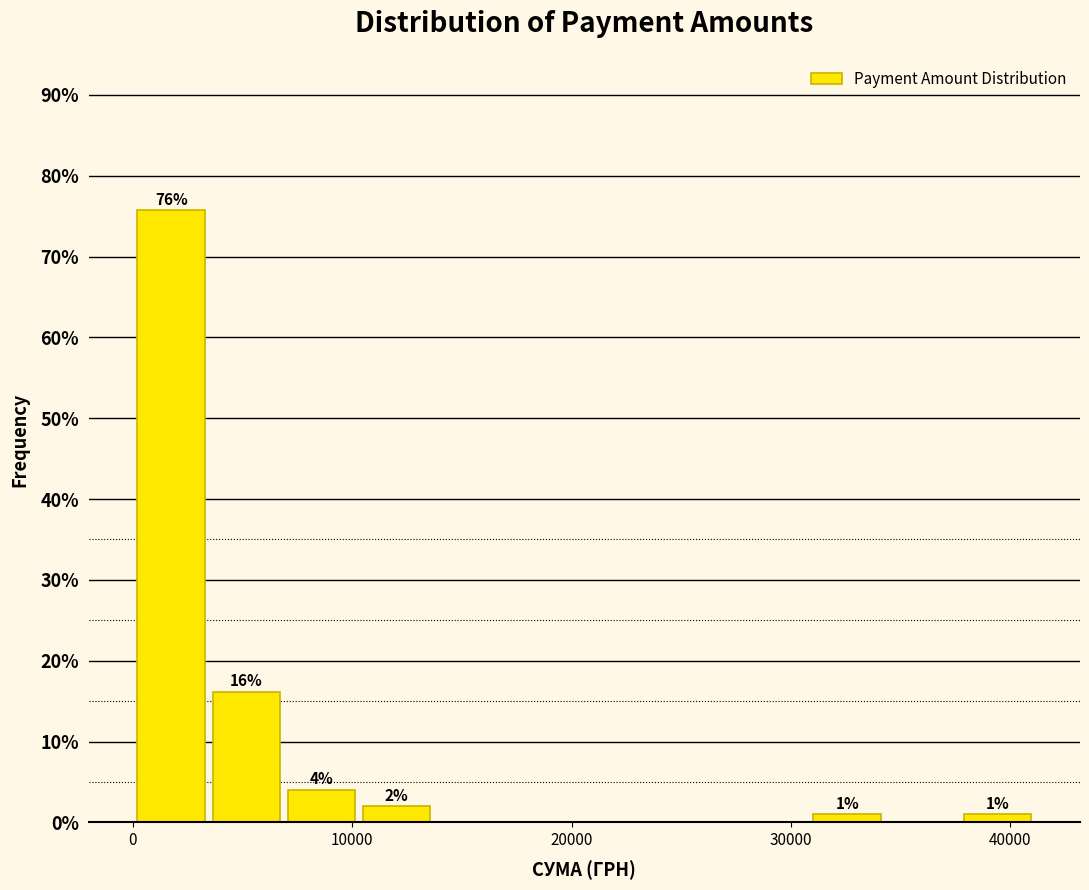

Around what value on the x-axis is the tallest bar? Give the approximate position of its centre, as read against the axis.

2000